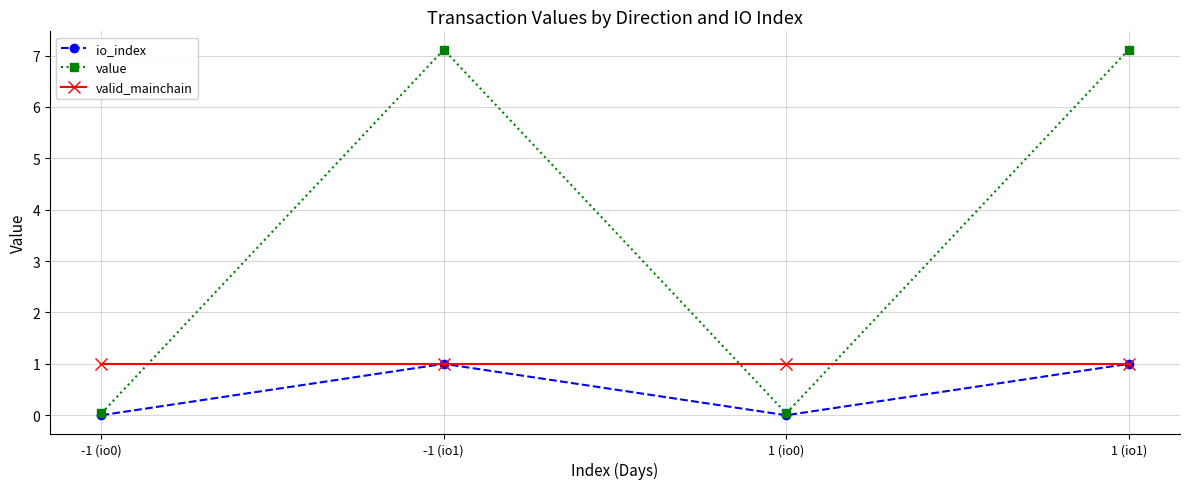

How many intersections are there between valid_mainchain and value?

3